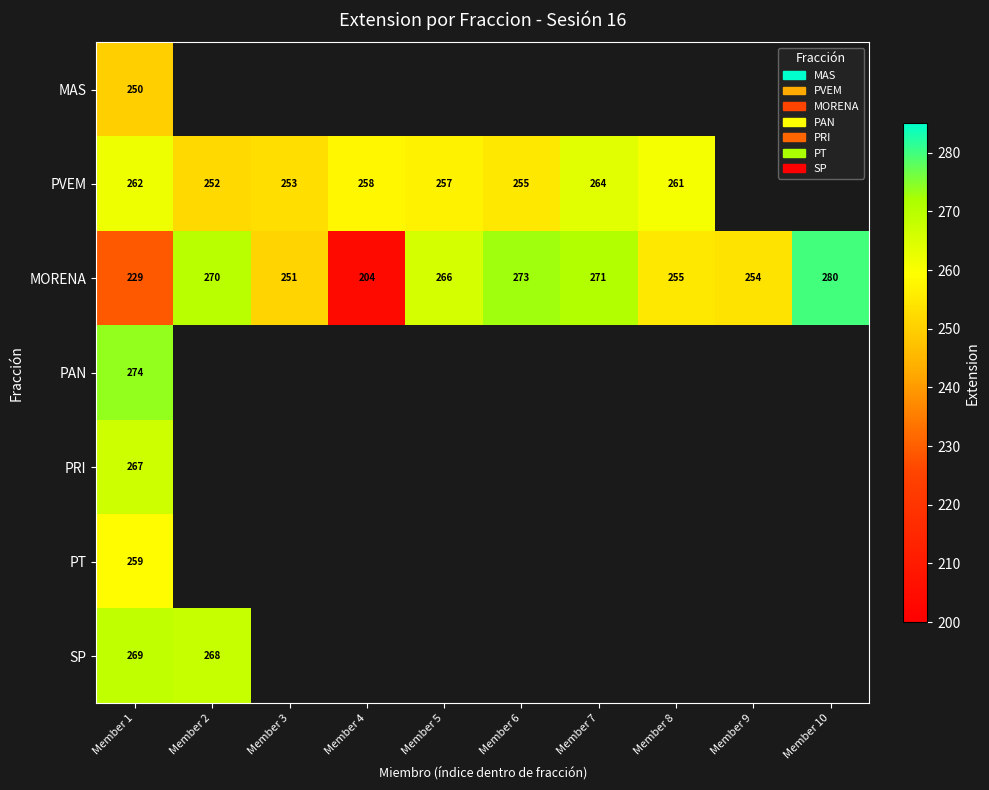

The value of SP at Member 1 is 352. True or false?

False